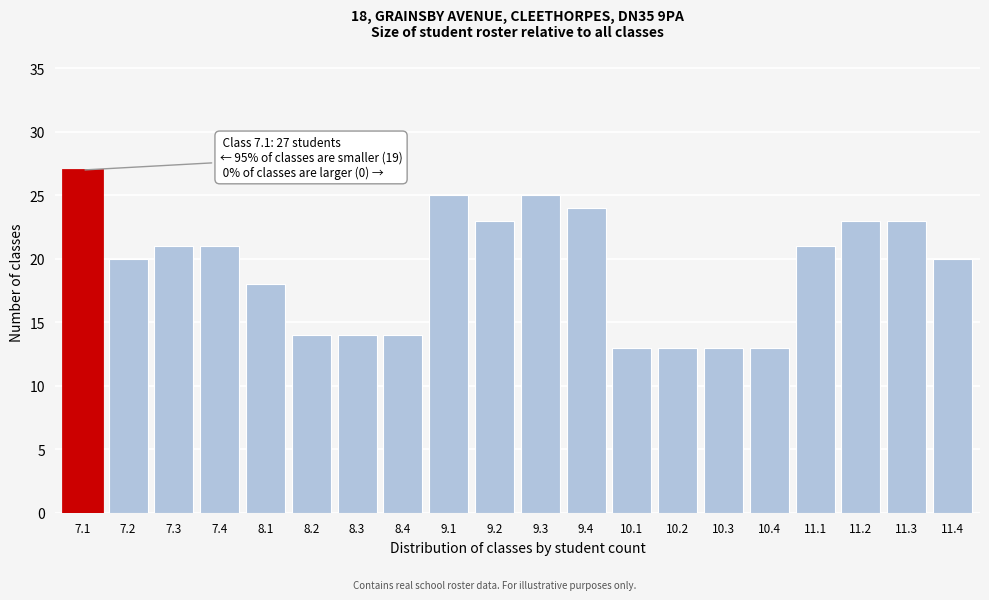

Reading left to right, transcribe all the data shown in this chart.

7.1=27	7.2=20	7.3=21	7.4=21	8.1=18	8.2=14	8.3=14	8.4=14	9.1=25	9.2=23	9.3=25	9.4=24	10.1=13	10.2=13	10.3=13	10.4=13	11.1=21	11.2=23	11.3=23	11.4=20